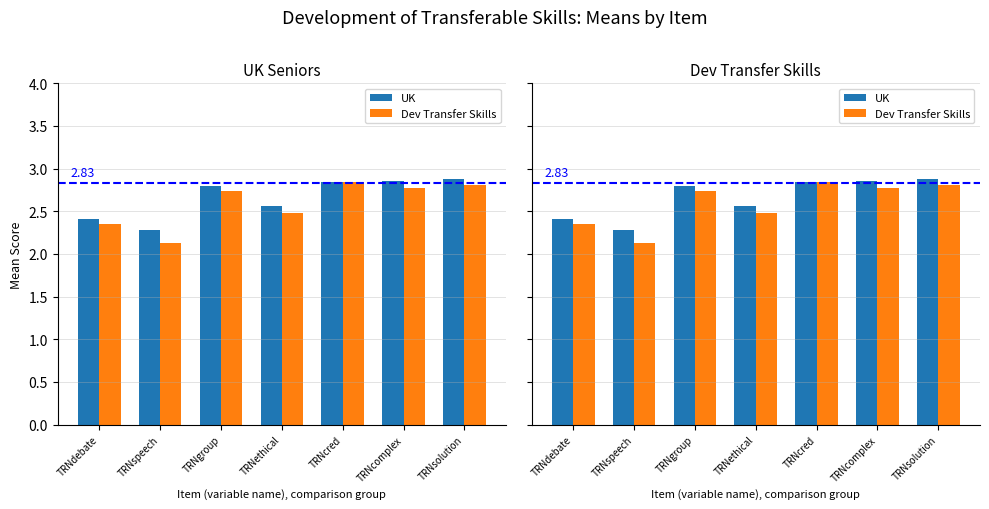

Reading left to right, list all the values displayed in this chart.

UK: 2.4	2.3	2.8	2.6	2.8	2.8	2.9
Dev Transfer Skills: 2.4	2.1	2.7	2.5	2.8	2.8	2.8